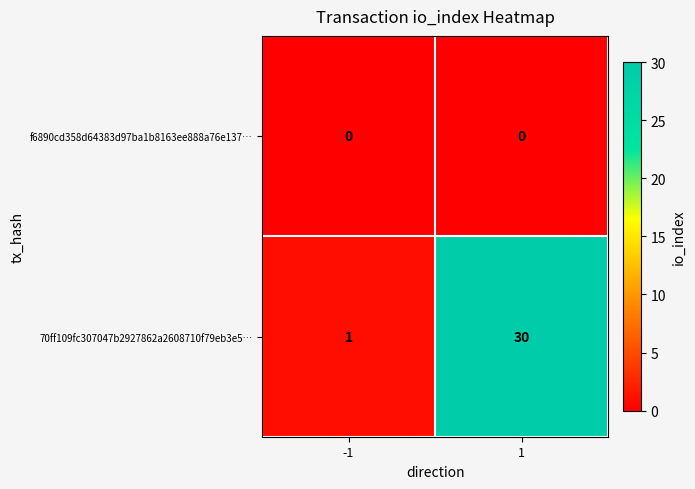

Reading left to right, transcribe all the data shown in this chart.

f6890cd358d64383d97ba1b8163ee888a76e137…: 0	0
70ff109fc307047b2927862a2608710f79eb3e5…: 1	30